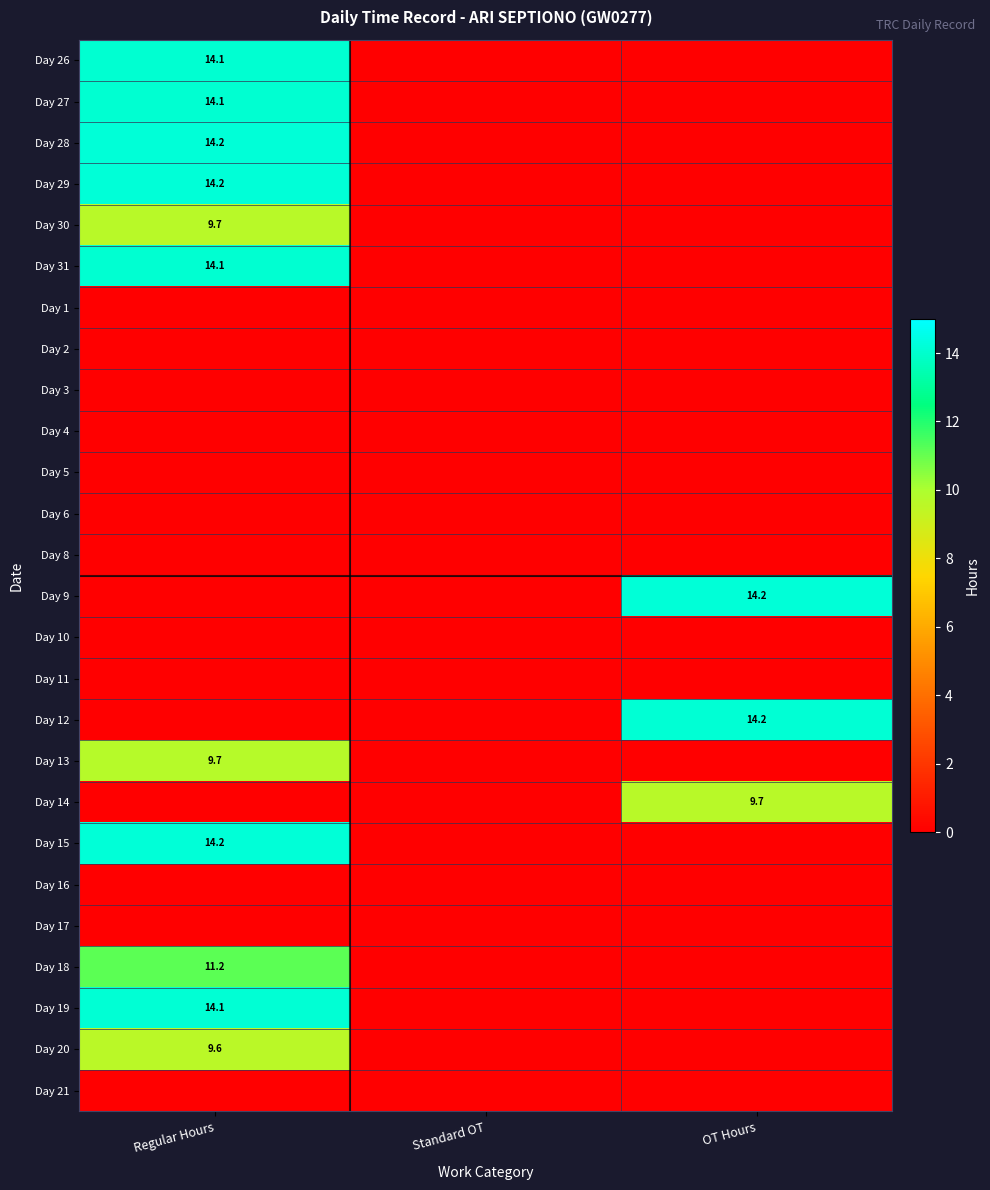

The Day 15 series shows 14.2 at Regular Hours. True or false?

True